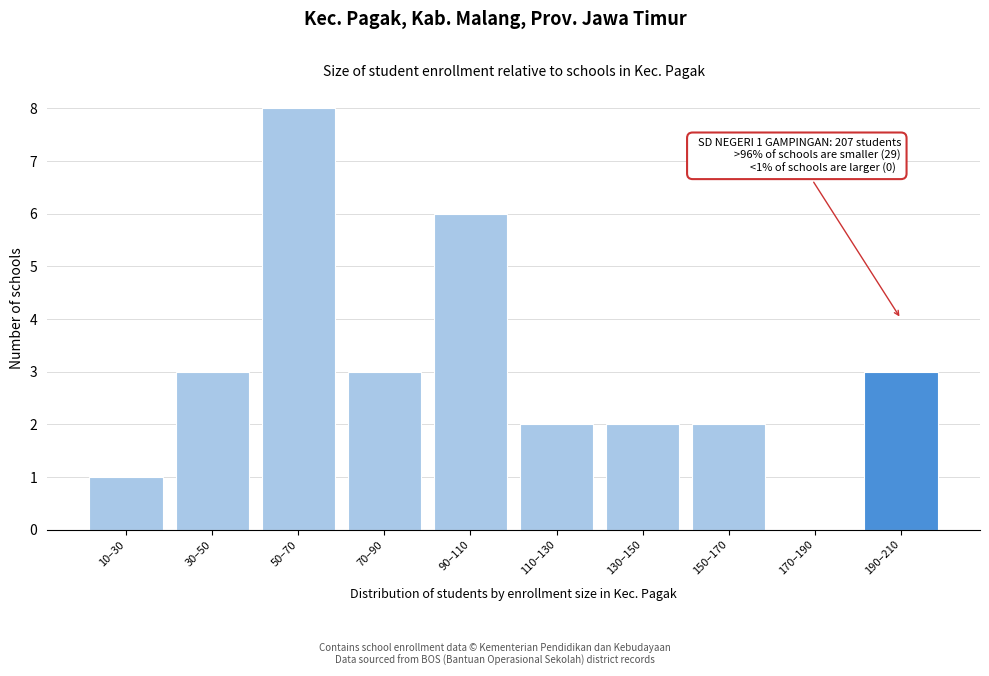

Reading left to right, extract all data points from this chart.

10–30=1	30–50=3	50–70=8	70–90=3	90–110=6	110–130=2	130–150=2	150–170=2	170–190=0	190–210=3